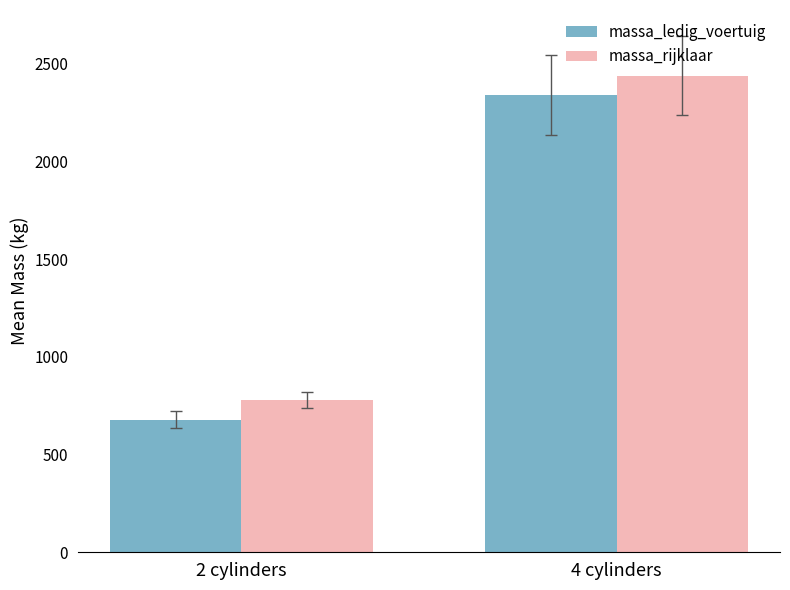

What is the difference between the maximum and minimum values in the massa_rijklaar series?

1661.4